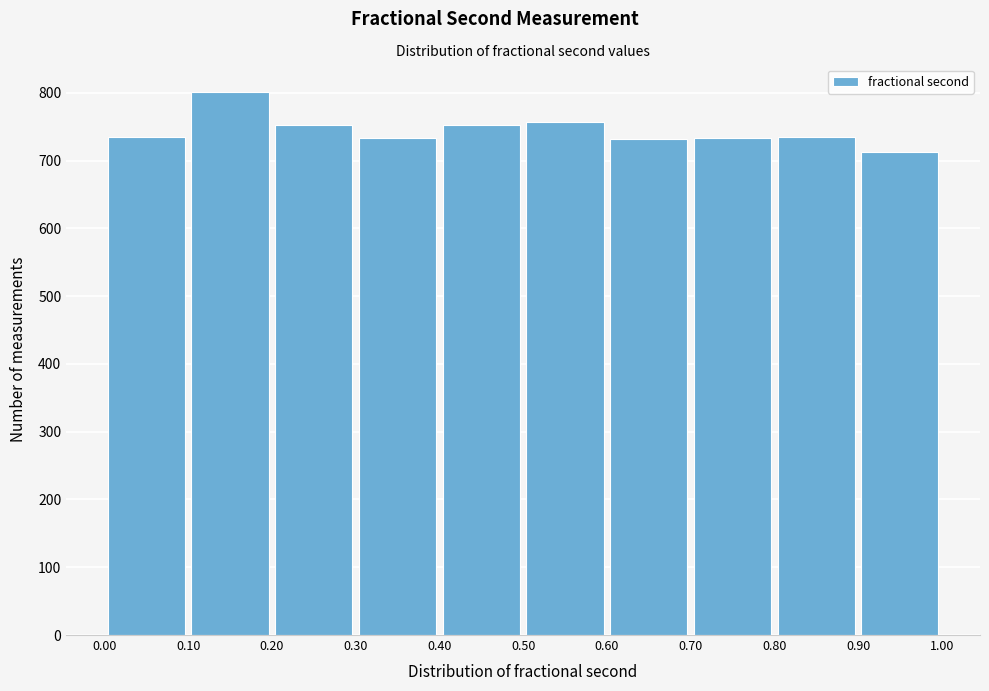

Reading left to right, list every bar in this chart as the range it spans on the x-axis followed by its height. The values are not printed on the chart, so give them approximately, as read against the axis.

0.00 to 0.10: 740
0.10 to 0.20: 800
0.20 to 0.30: 750
0.30 to 0.40: 730
0.40 to 0.50: 750
0.50 to 0.60: 760
0.60 to 0.70: 730
0.70 to 0.80: 730
0.80 to 0.90: 740
0.90 to 1.00: 710